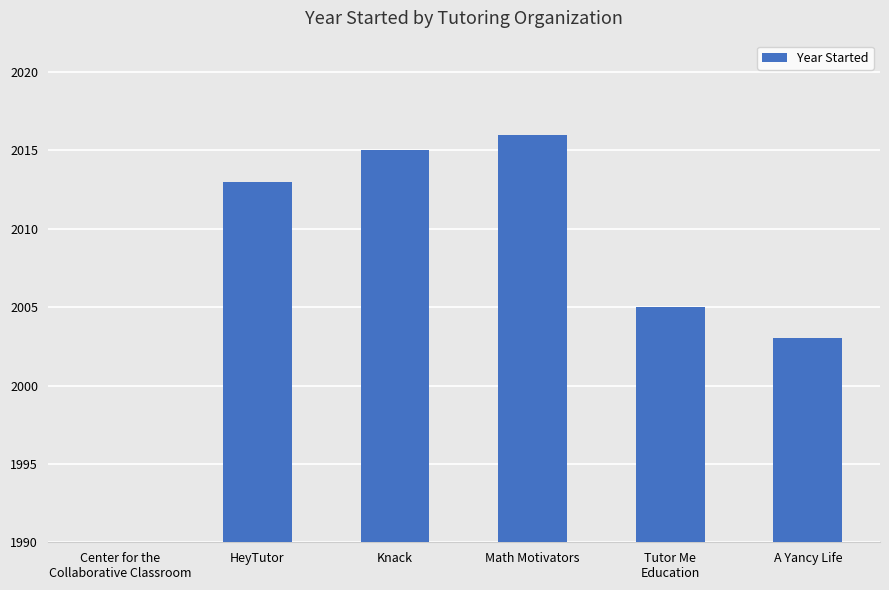

List the labels in order of value, smallest first.

Center for the
Collaborative Classroom, A Yancy Life, Tutor Me
Education, HeyTutor, Knack, Math Motivators